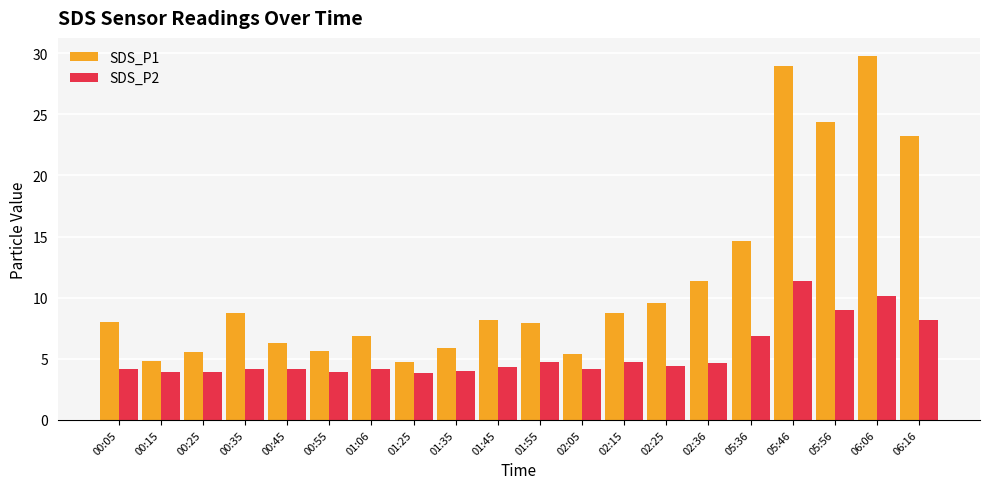

At which label does SDS_P2 reach its peak?

05:46